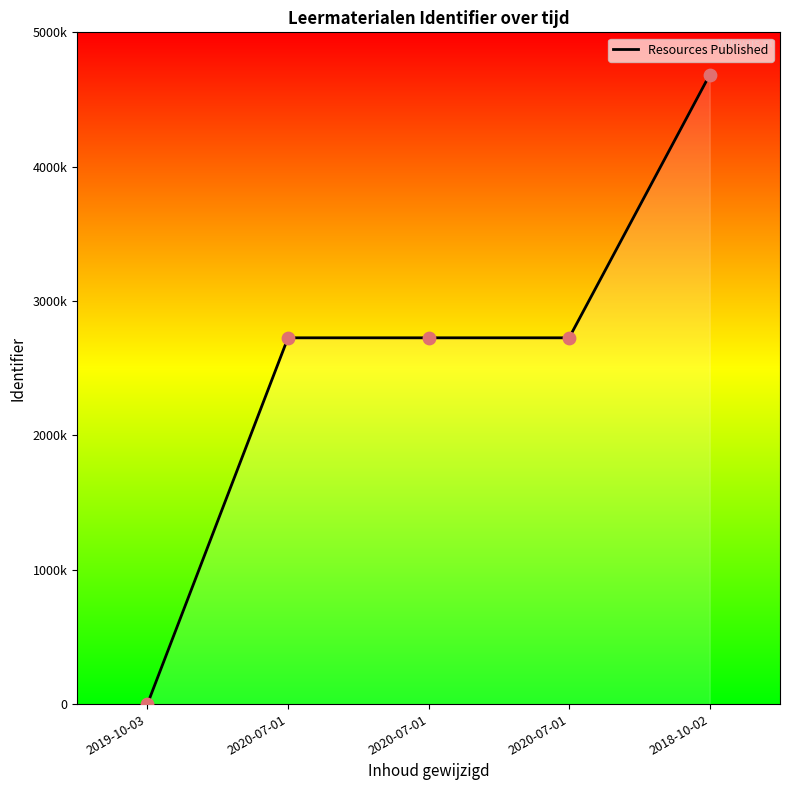

Approximately how many times larger is the value at 2020-07-01 compared to 2018-10-02?

0.6